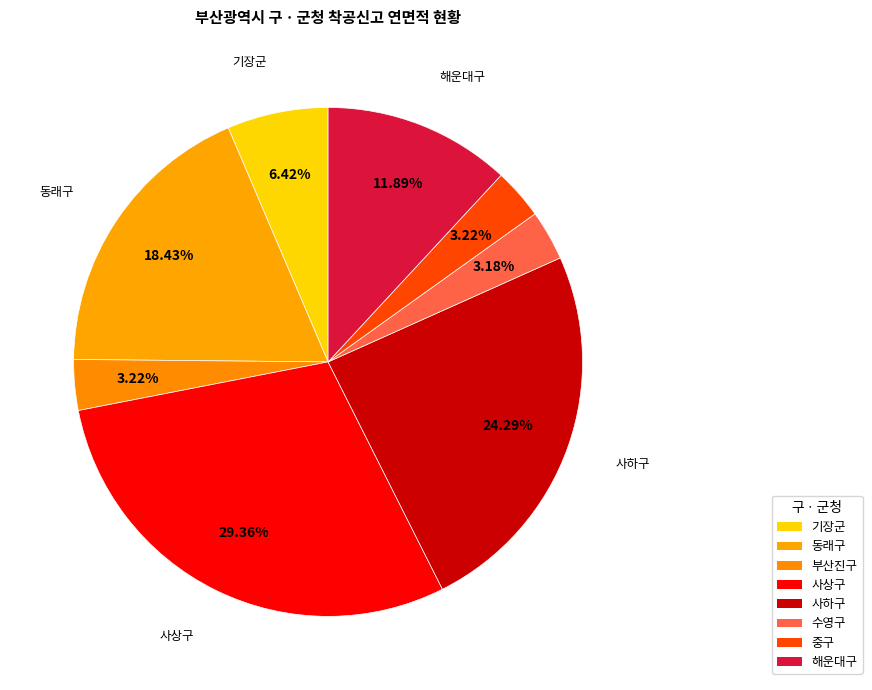

To the nearest percent, what is the difference between the 수영구 and 동래구 slice percentages?

15%